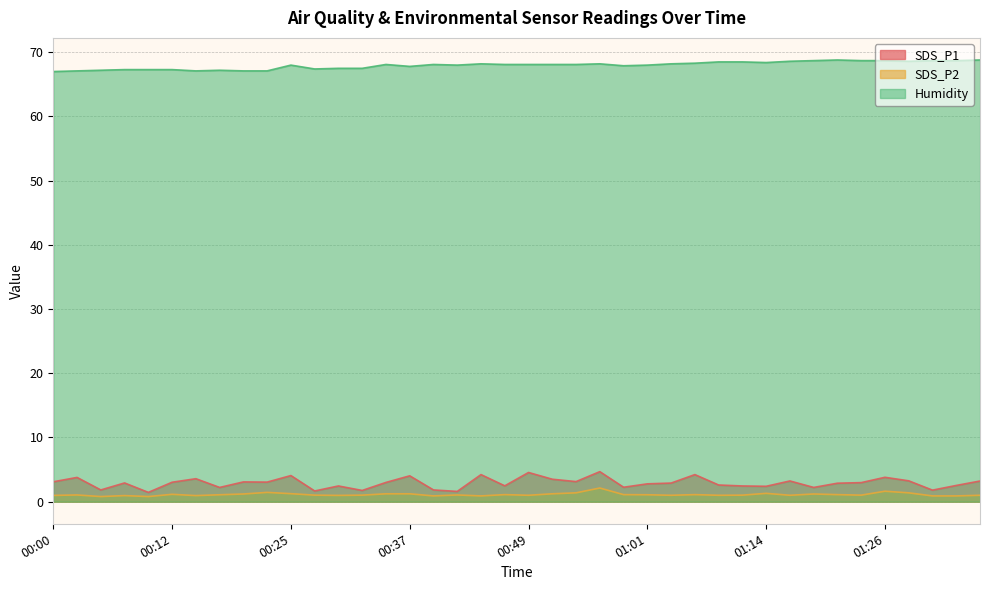

At which label is Humidity closest to 67?

00:00